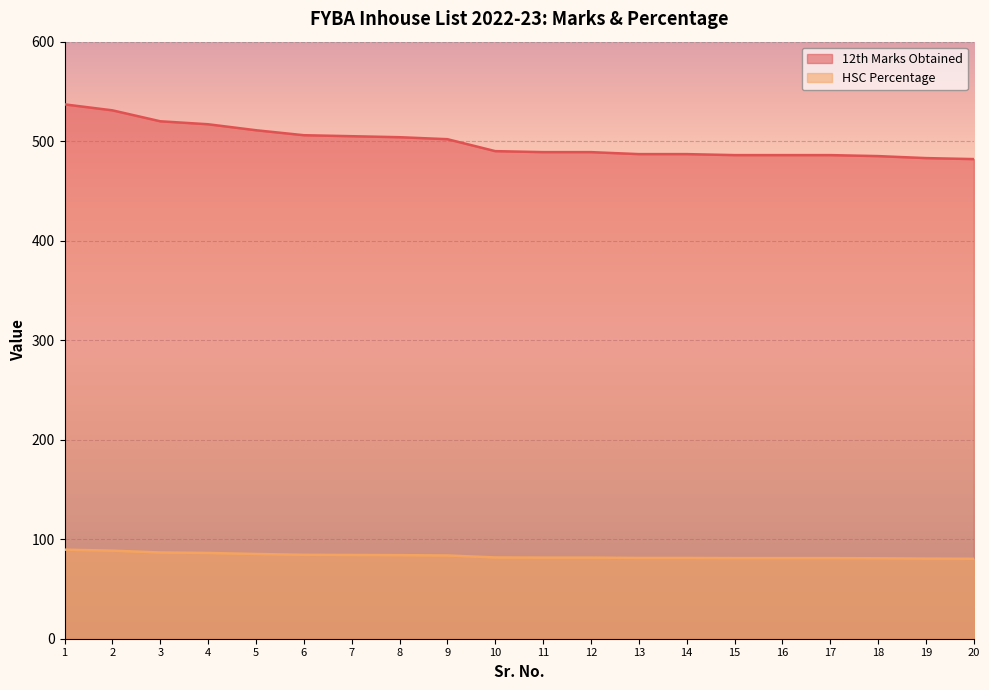

What are all the series names shown in the legend?

12th Marks Obtained, HSC Percentage